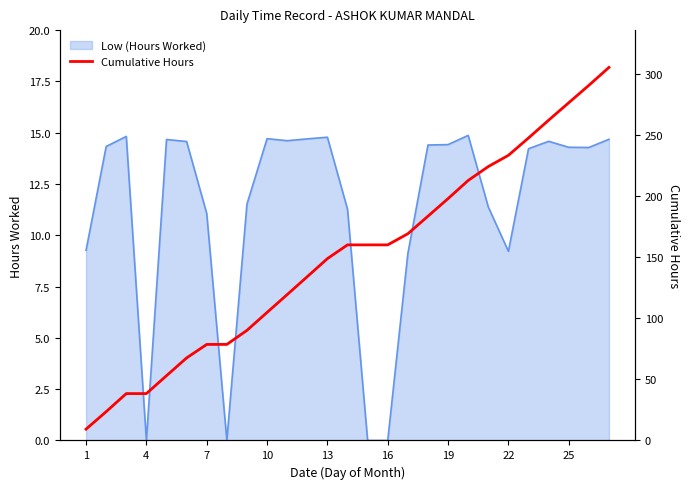

The Low (Hours Worked) series shows 21.1 at 19. True or false?

False